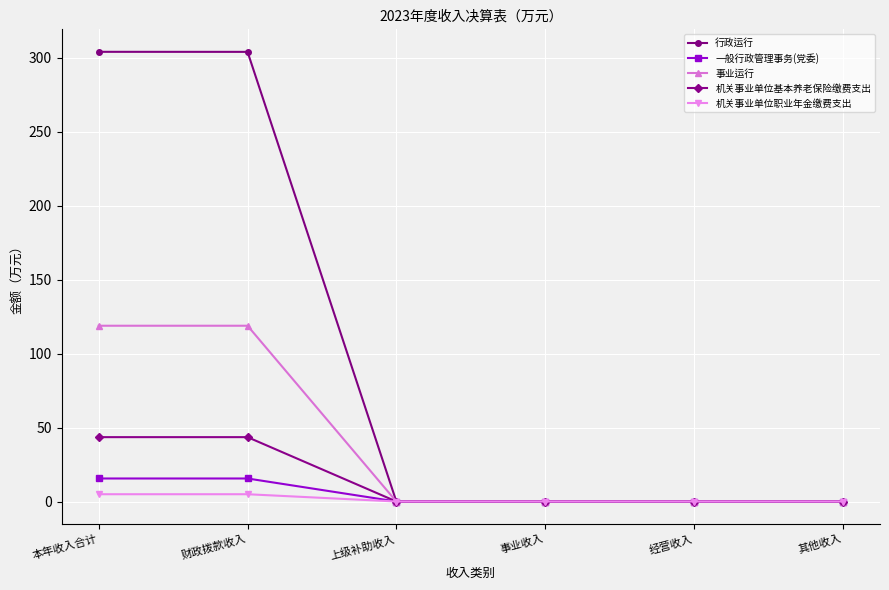

What is the label of the 4th point from the left?

事业收入